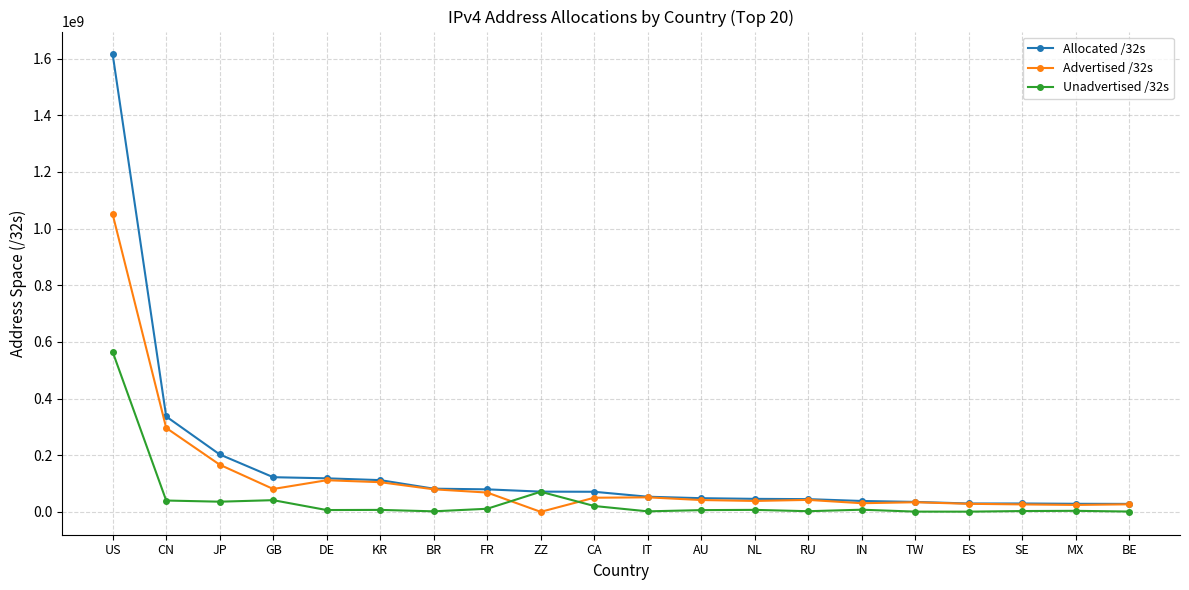

List the series in order of their peak value, highest first.

Allocated /32s, Advertised /32s, Unadvertised /32s